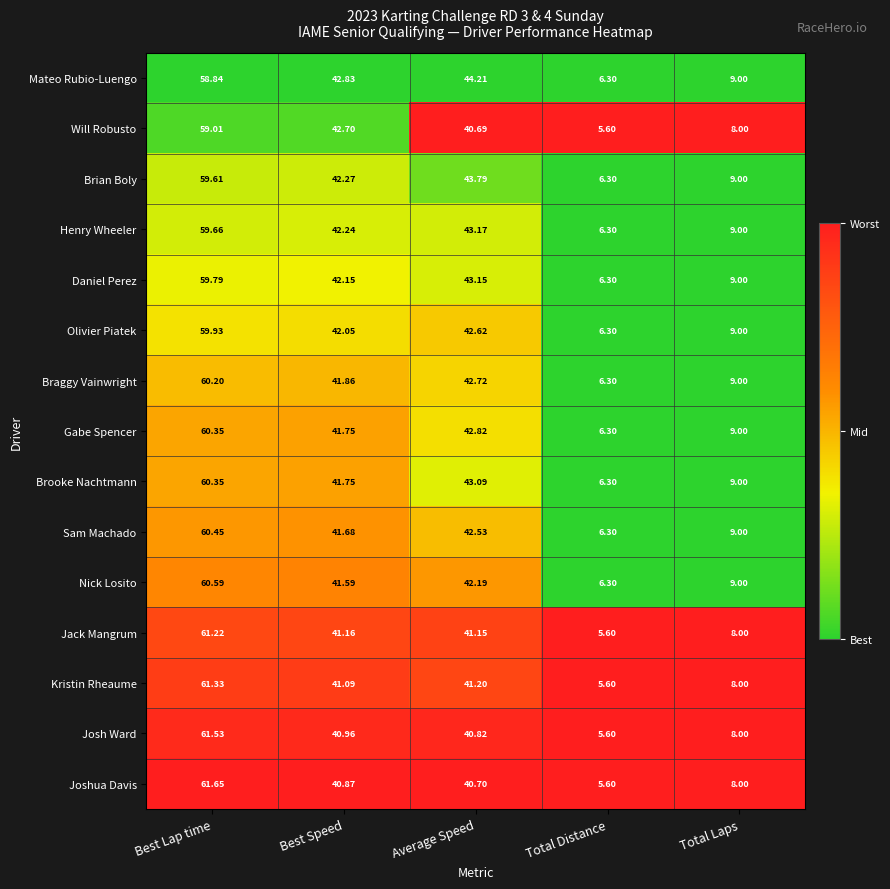

How many data points in Henry Wheeler are less than 42?

2